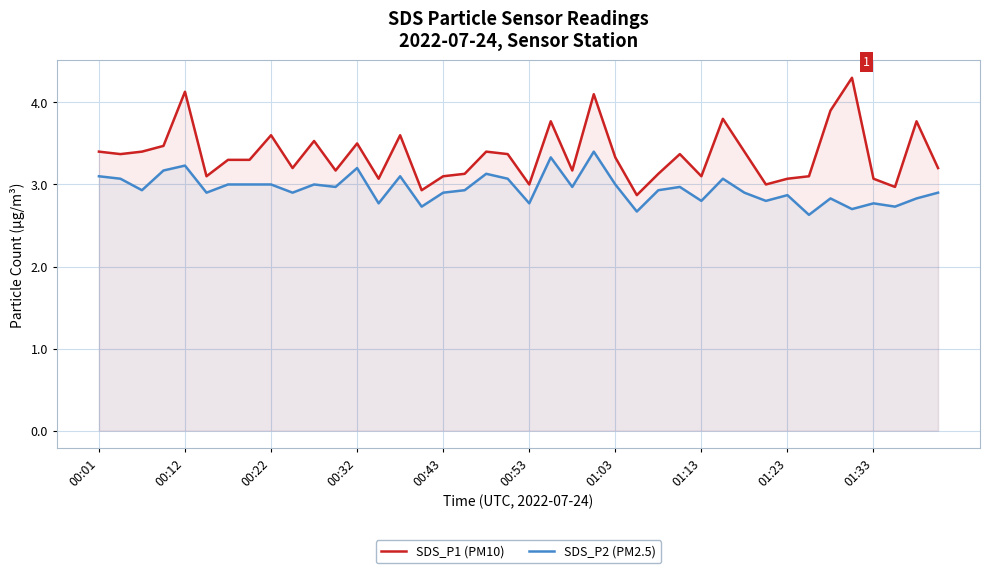

True or false: SDS_P2 (PM2.5) and SDS_P1 (PM10) cross at least once.

False